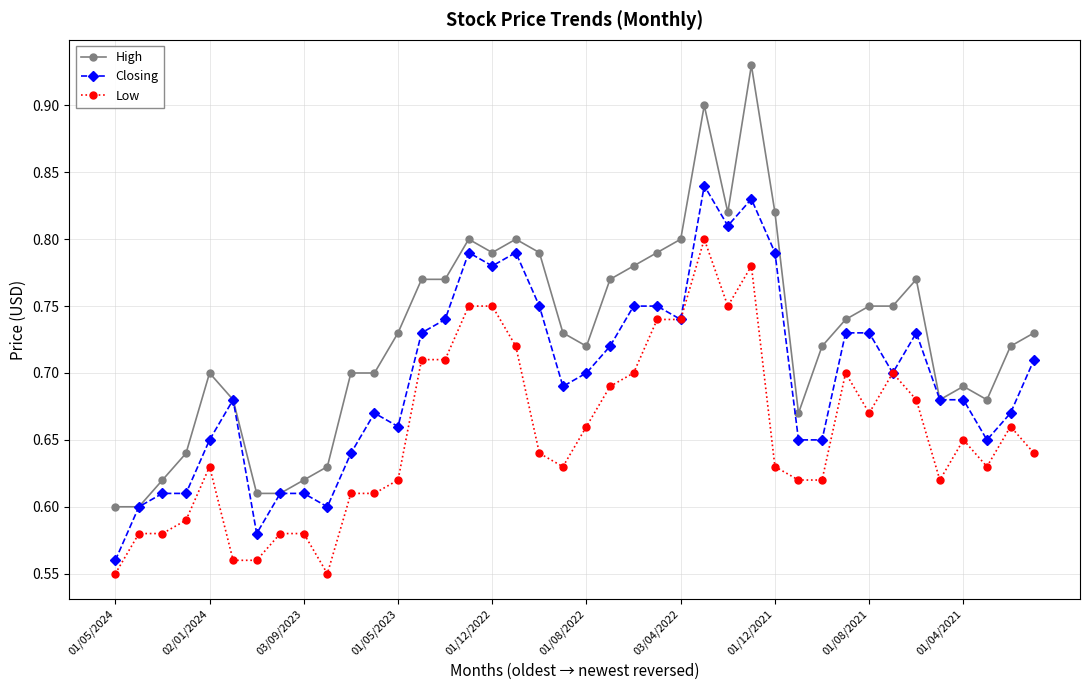

Count the Closing values in the range 0 to 1.

40